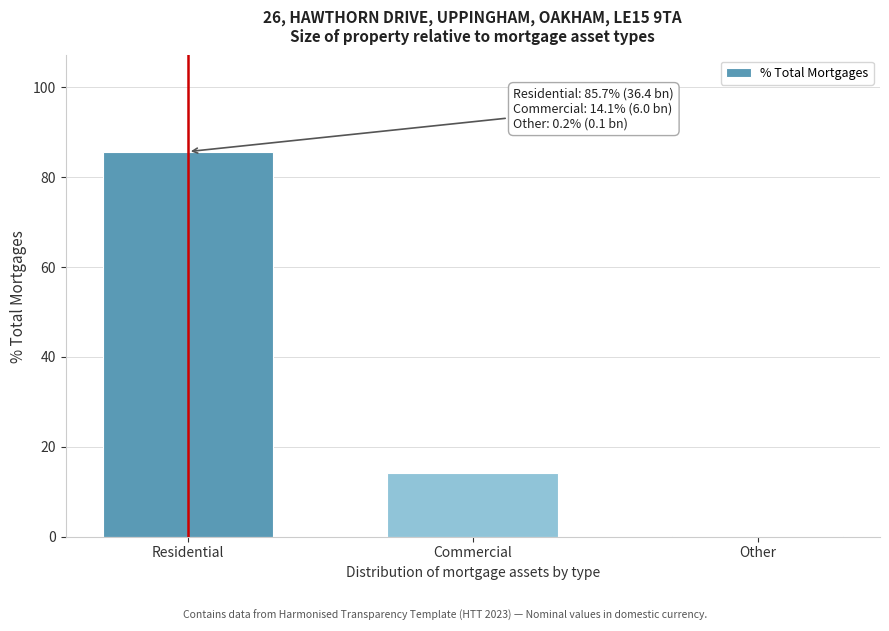

Reading right to left, what are all the values shown in this chart?

Other=0.2	Commercial=14.1	Residential=85.7